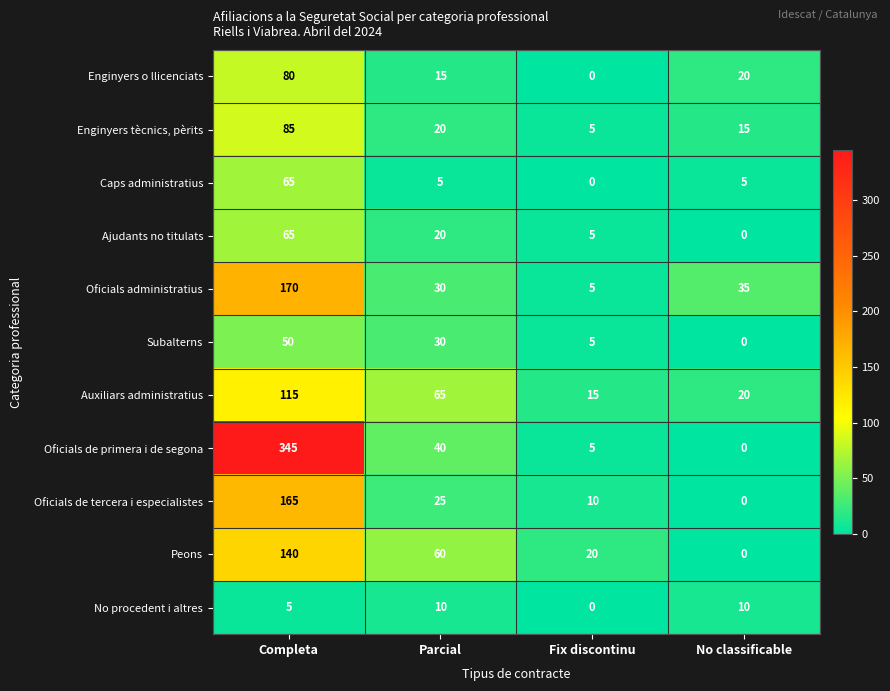

Is it true that Subalterns equals 16 at Completa?

False